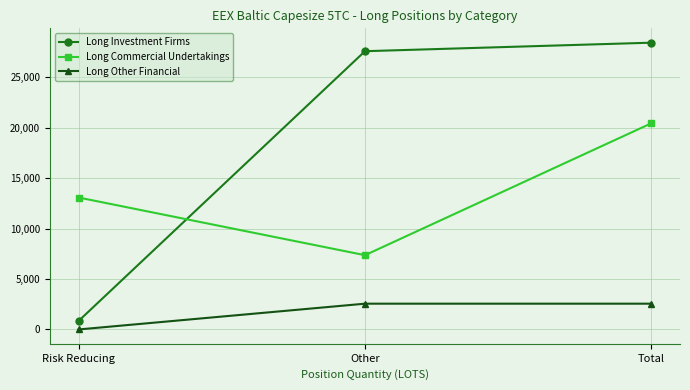

The Long Investment Firms series shows 43586.9 at Other. True or false?

False